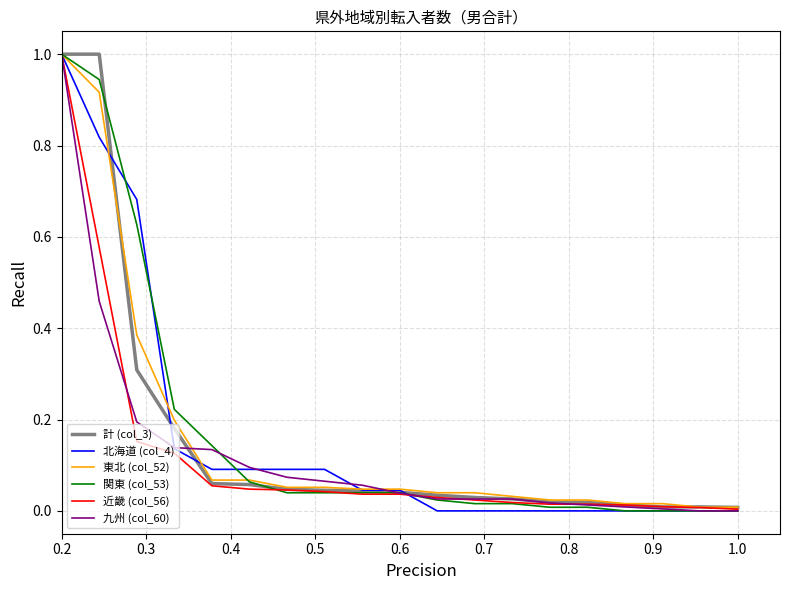

True or false: 近畿 (col_56) and 東北 (col_52) intersect in this chart.

False